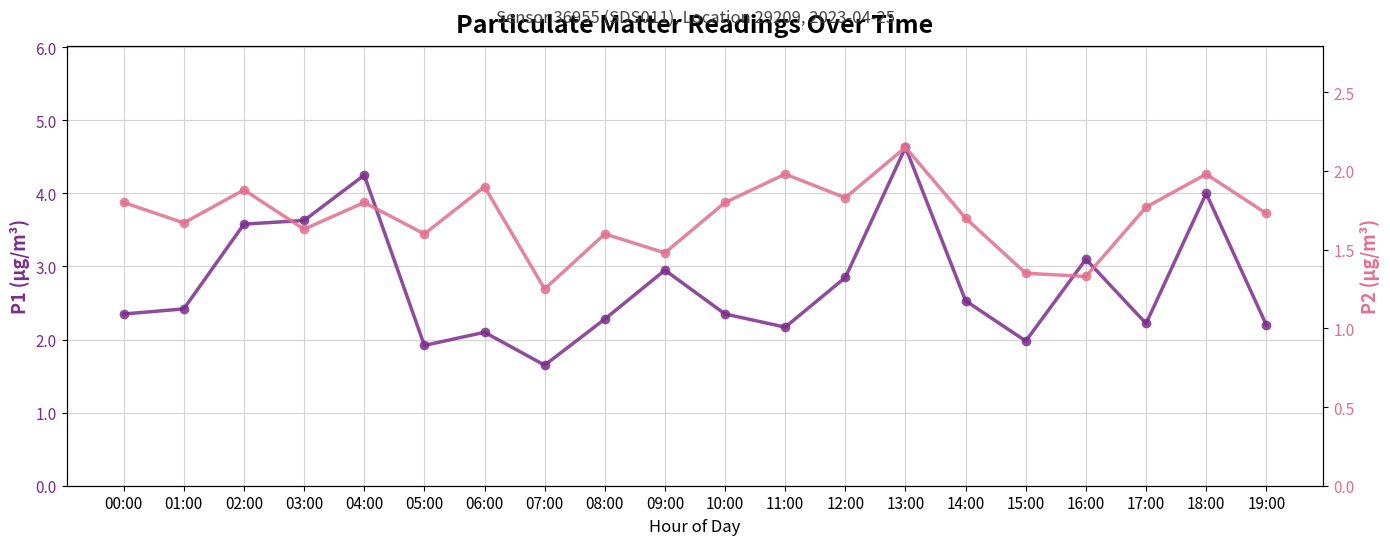

How many data points does each series have?

20